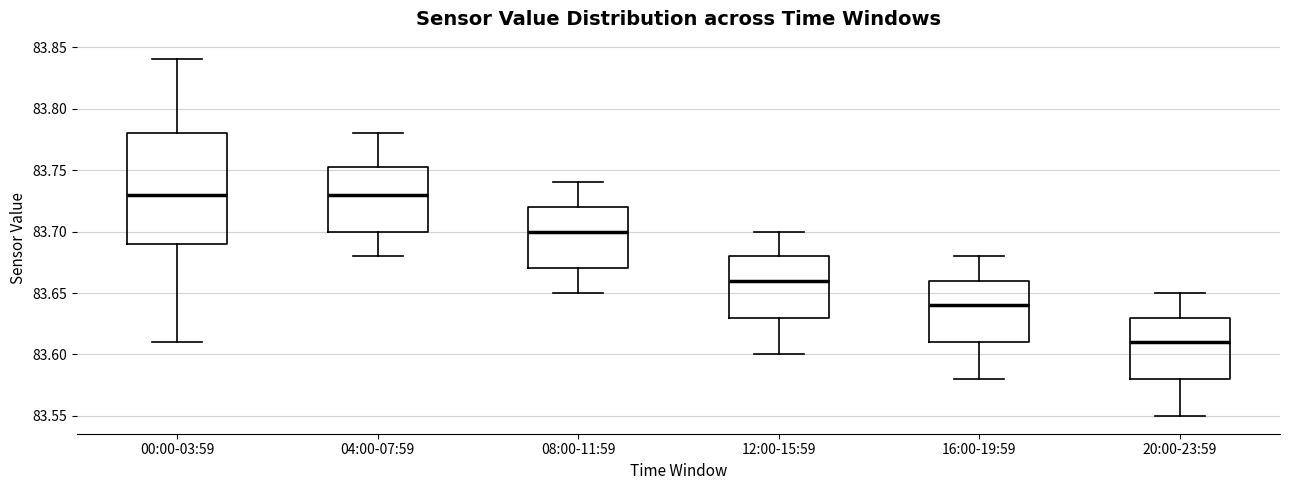

Reading left to right, transcribe this box plot: for each box, give where its median line is, the range the box spans, and where its two whiskers end, as read against the y-axis. The values are not printed on the chart, so give them approximately, as read against the axis.

00:00-03:59: median 83.730, box 83.690 to 83.780, whiskers 83.610 to 83.840
04:00-07:59: median 83.730, box 83.700 to 83.755, whiskers 83.680 to 83.780
08:00-11:59: median 83.700, box 83.670 to 83.720, whiskers 83.650 to 83.740
12:00-15:59: median 83.660, box 83.630 to 83.680, whiskers 83.600 to 83.700
16:00-19:59: median 83.640, box 83.610 to 83.660, whiskers 83.580 to 83.680
20:00-23:59: median 83.610, box 83.580 to 83.630, whiskers 83.550 to 83.650